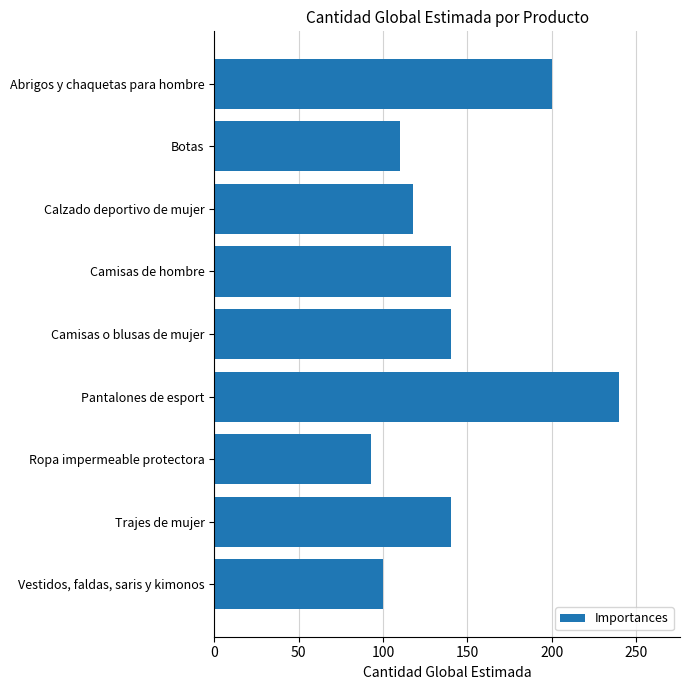

True or false: the data shows 135 at Pantalones de esport.

False